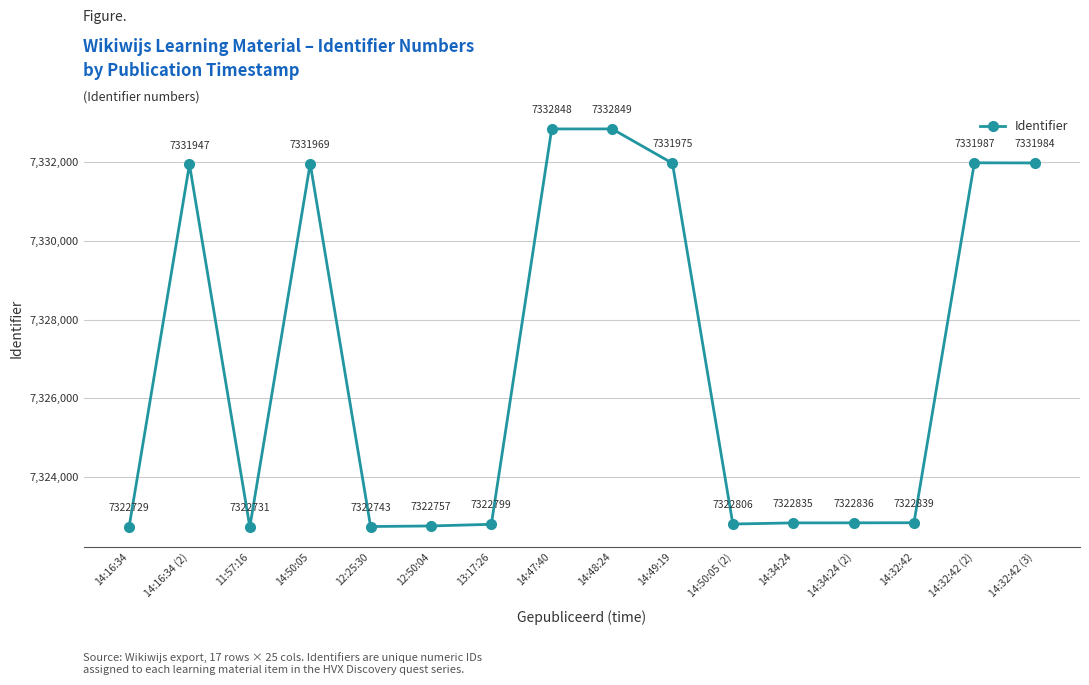

Is it true that the value at 11:57:16 is 7322731?

True